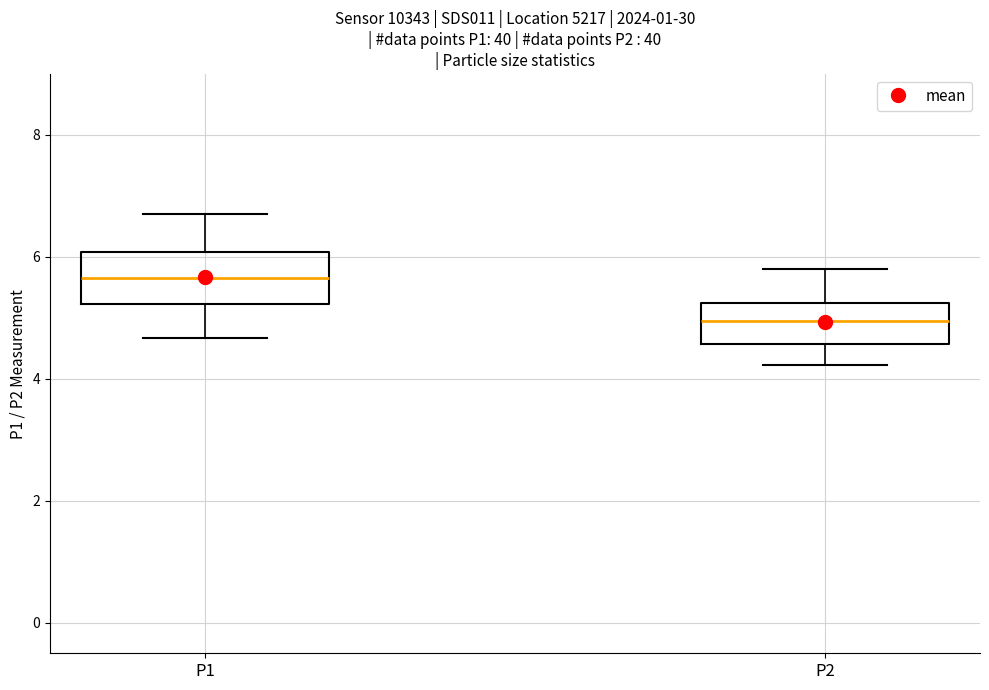

Reading left to right, read every box against the y-axis: the position of its median line, the range the box covers, and the ends of its whiskers. The values are not printed on the chart, so give them approximately, as read against the axis.

P1: median 5.6, box 5.2 to 6.0, whiskers 4.6 to 6.8
P2: median 5.0, box 4.6 to 5.2, whiskers 4.2 to 5.8